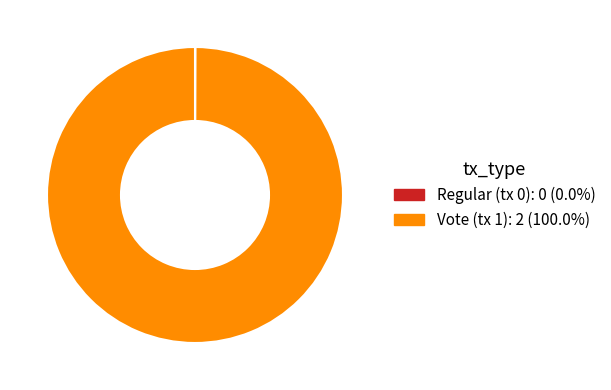

What is the largest slice in the pie chart?

Vote (tx 1)